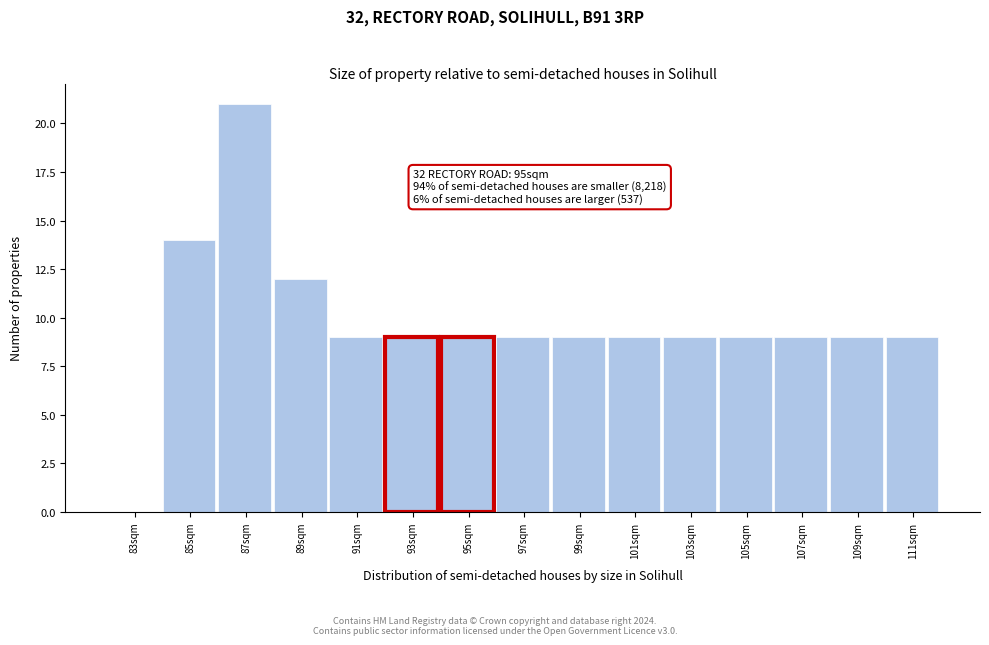

Reading left to right, list all the values displayed in this chart.

83sqm=0	85sqm=14	87sqm=21	89sqm=12	91sqm=9	93sqm=9	95sqm=9	97sqm=9	99sqm=9	101sqm=9	103sqm=9	105sqm=9	107sqm=9	109sqm=9	111sqm=9